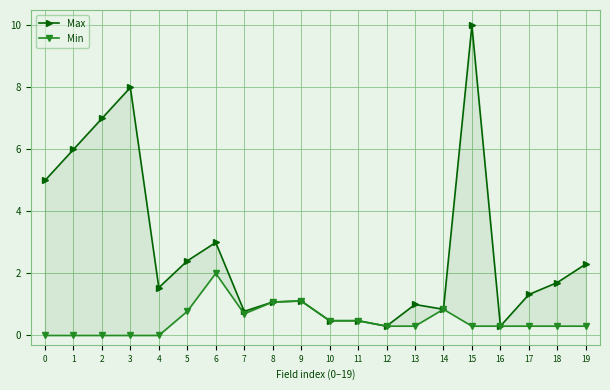

True or false: Max and Min intersect in this chart.

False